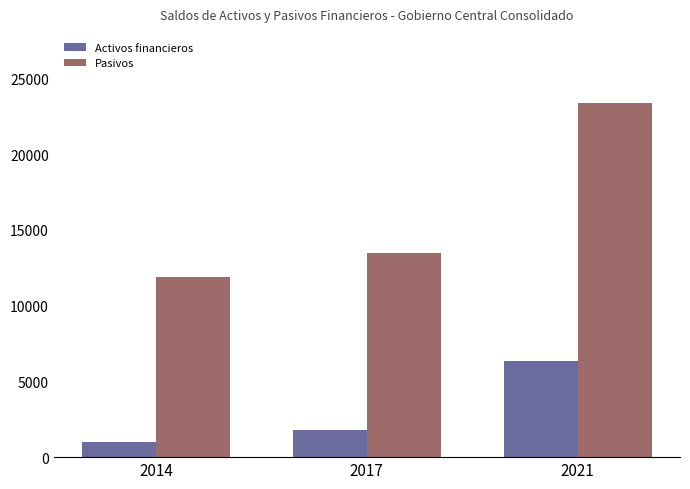

Where is Activos financieros nearest to the value 3659?

2017